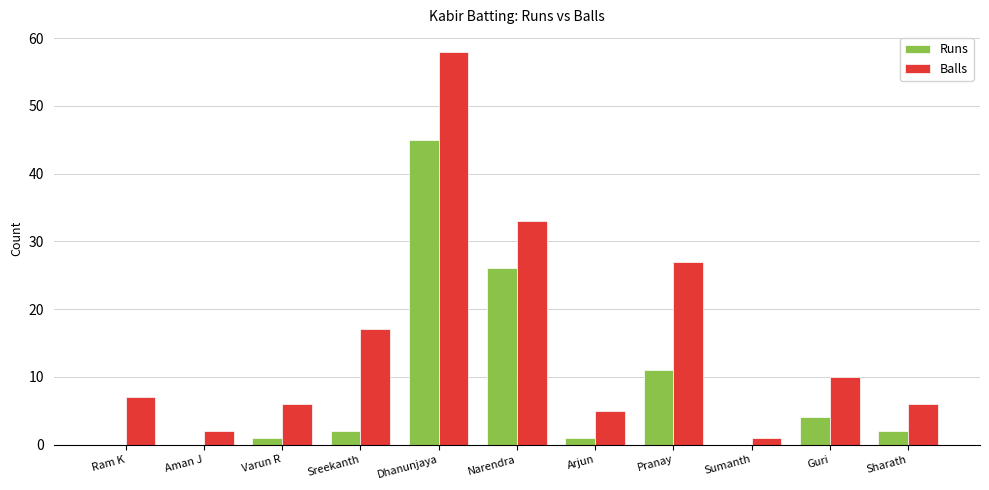

Reading left to right, list all the values displayed in this chart.

Runs: 0	0	1	2	45	26	1	11	0	4	2
Balls: 7	2	6	17	58	33	5	27	1	10	6